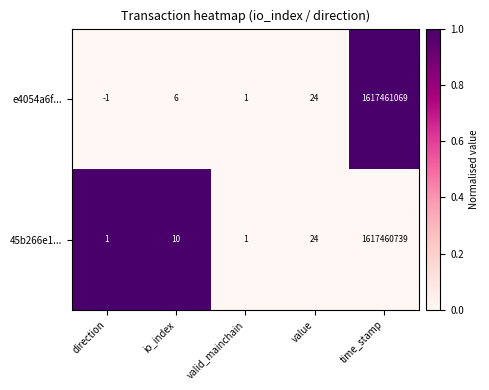

At which category is the sum across all series the highest?

time_stamp